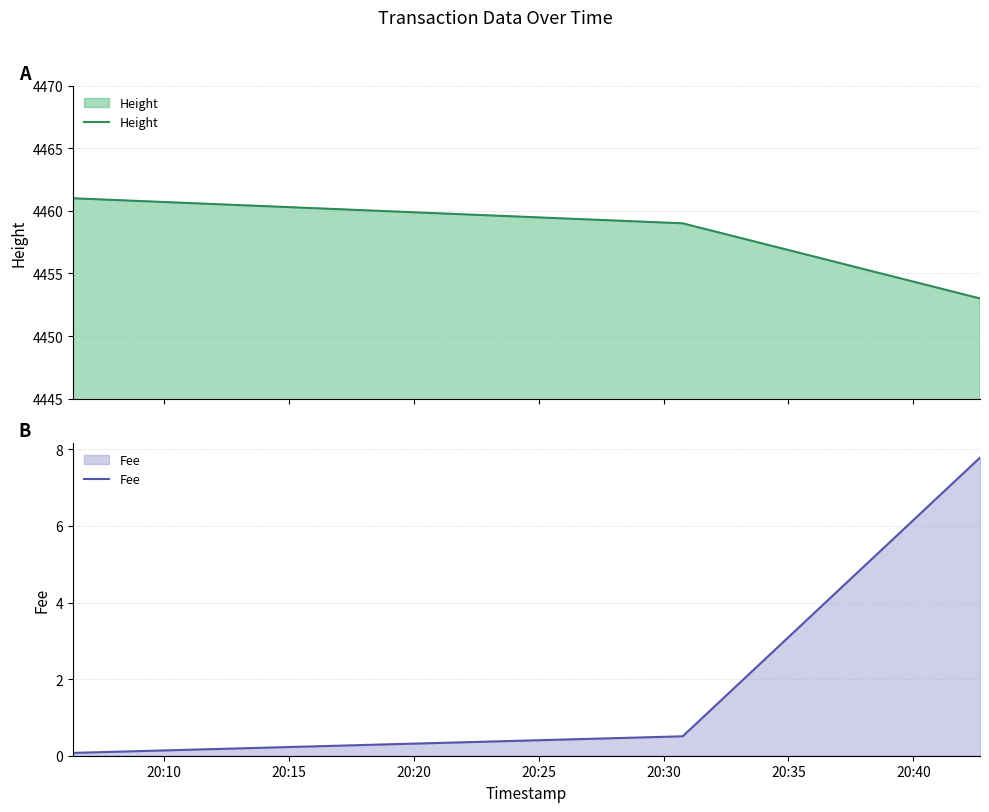

List the series in order of their overall mean, highest first.

Height, Fee